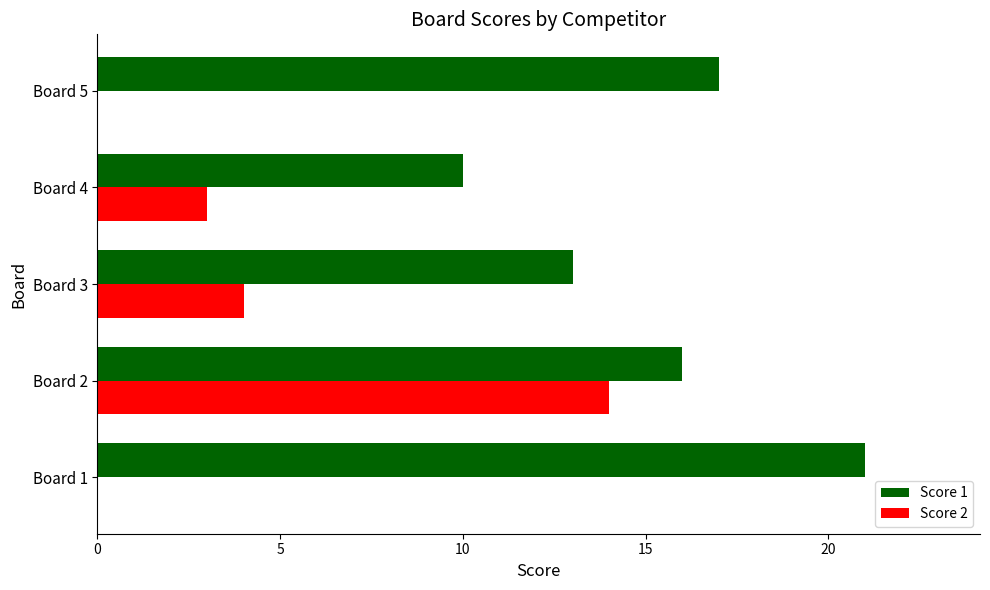

Between Board 2 and Board 5, which series saw the biggest shift?

Score 2